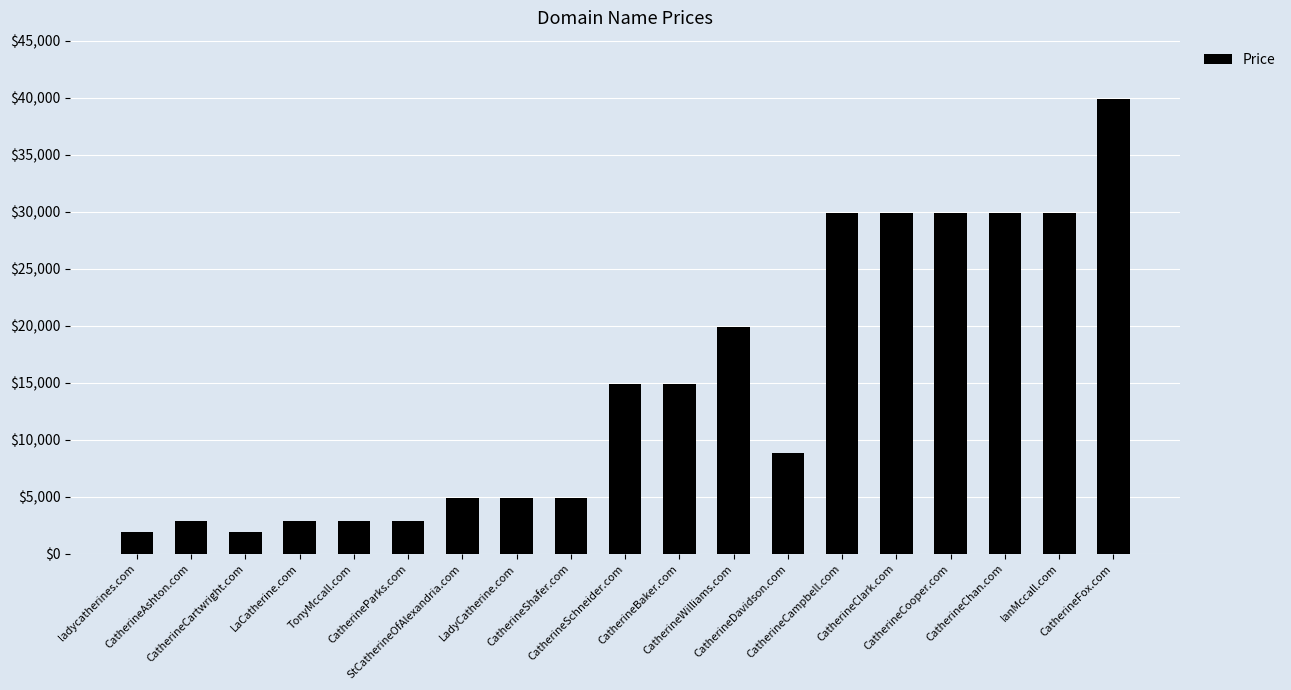

Reading left to right, transcribe all the data shown in this chart.

ladycatherines.com=1888	CatherineAshton.com=2888	CatherineCartwright.com=1888	LaCatherine.com=2888	TonyMccall.com=2888	CatherineParks.com=2888	StCatherineOfAlexandria.com=4888	LadyCatherine.com=4888	CatherineShafer.com=4888	CatherineSchneider.com=14888	CatherineBaker.com=14888	CatherineWilliams.com=19888	CatherineDavidson.com=8888	CatherineCampbell.com=29888	CatherineClark.com=29888	CatherineCooper.com=29888	CatherineChan.com=29888	IanMccall.com=29888	CatherineFox.com=39888